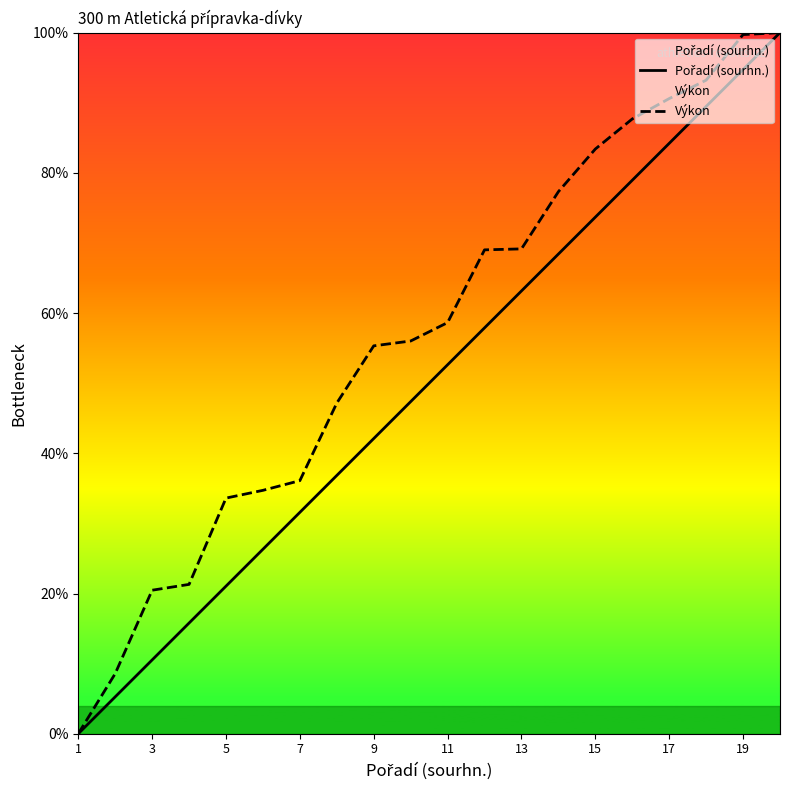

True or false: Výkon and Pořadí (sourhn.) cross at least once.

False